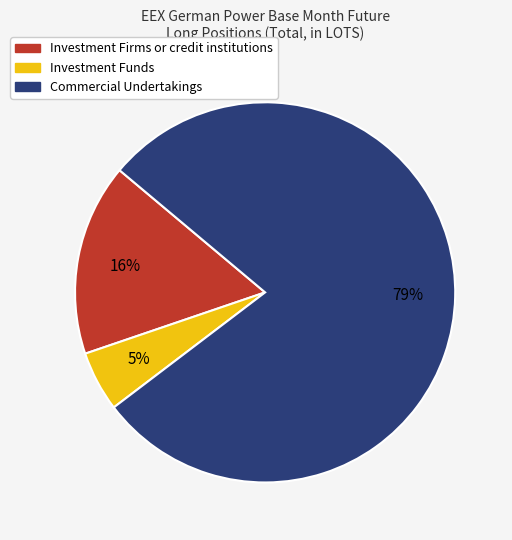

Count the number of slices in the pie.

3